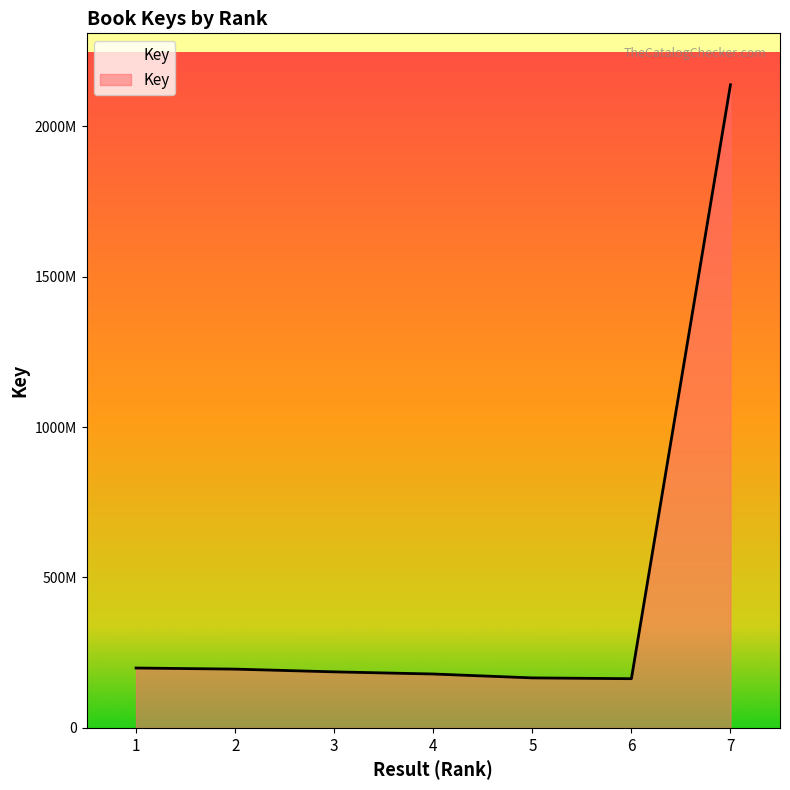

List the labels in order of value, smallest first.

6, 5, 4, 3, 2, 1, 7